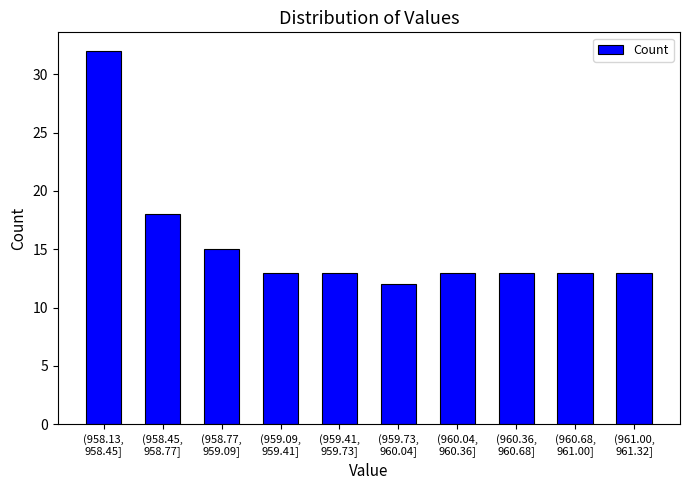

Reading left to right, what are all the values shown in this chart?

32	18	15	13	13	12	13	13	13	13